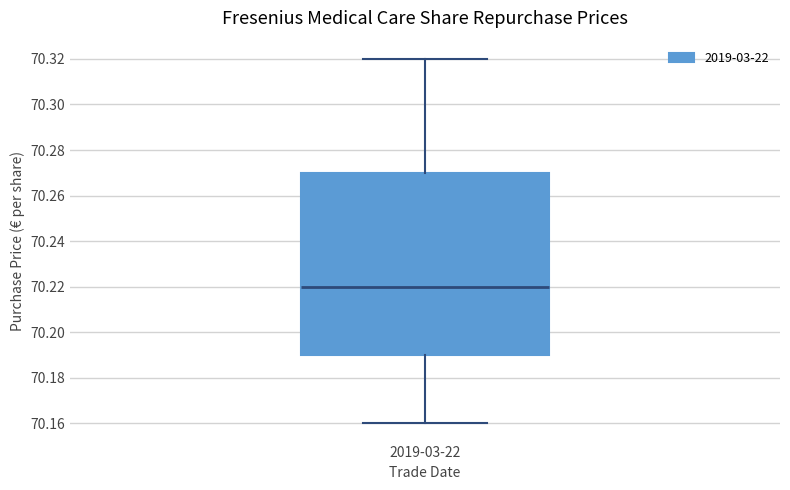

Transcribe this box plot: give where the median line is, the range the box spans, and where the two whiskers end, as read against the y-axis. The values are not printed on the chart, so give them approximately, as read against the axis.

median 70.22, box 70.19 to 70.27, whiskers 70.16 to 70.32